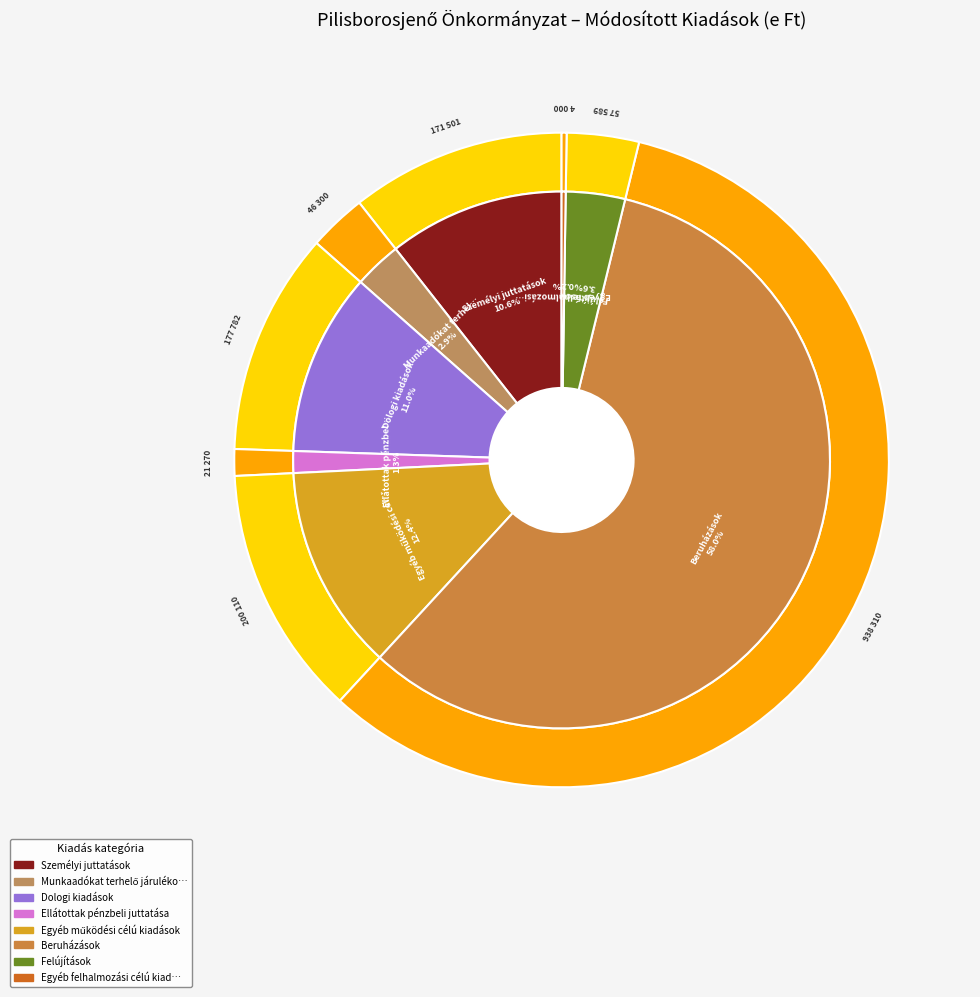

Does Beruházások represent more than half of the total?

Yes